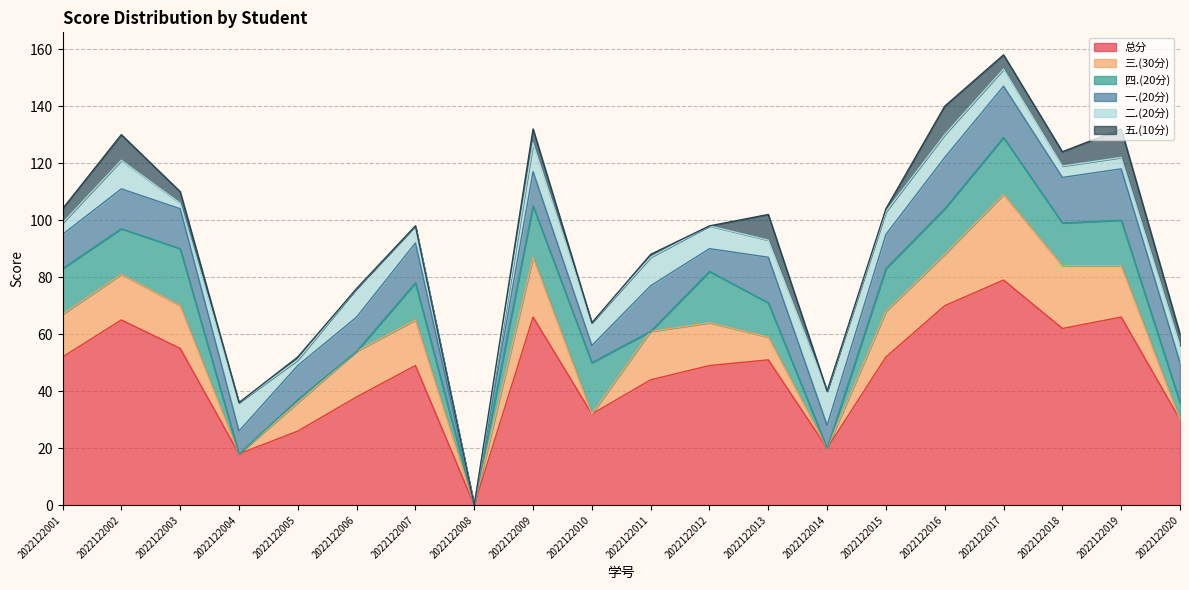

How many values in the 四.(20分) series exceed 15?

9